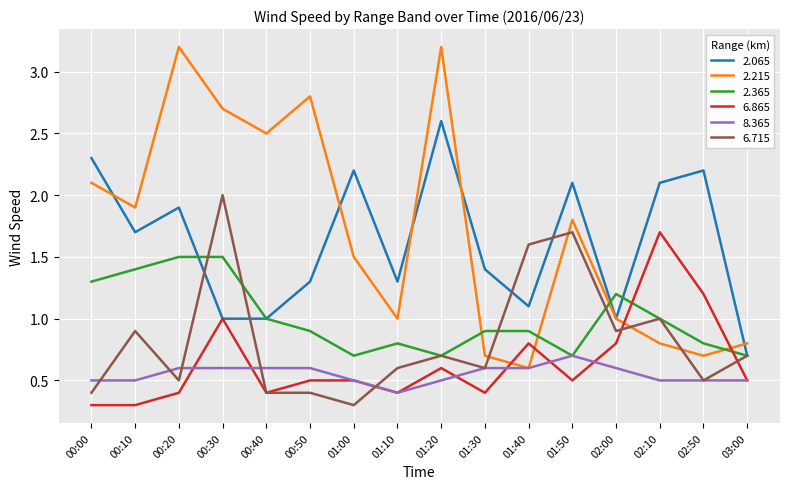

Reading right to left, transcribe all the data shown in this chart.

2.065: 0.7	2.2	2.1	1.0	2.1	1.1	1.4	2.6	1.3	2.2	1.3	1.0	1.0	1.9	1.7	2.3
2.215: 0.8	0.7	0.8	1.0	1.8	0.6	0.7	3.2	1.0	1.5	2.8	2.5	2.7	3.2	1.9	2.1
2.365: 0.7	0.8	1.0	1.2	0.7	0.9	0.9	0.7	0.8	0.7	0.9	1.0	1.5	1.5	1.4	1.3
6.865: 0.5	1.2	1.7	0.8	0.5	0.8	0.4	0.6	0.4	0.5	0.5	0.4	1.0	0.4	0.3	0.3
8.365: 0.5	0.5	0.5	0.6	0.7	0.6	0.6	0.5	0.4	0.5	0.6	0.6	0.6	0.6	0.5	0.5
6.715: 0.7	0.5	1.0	0.9	1.7	1.6	0.6	0.7	0.6	0.3	0.4	0.4	2.0	0.5	0.9	0.4